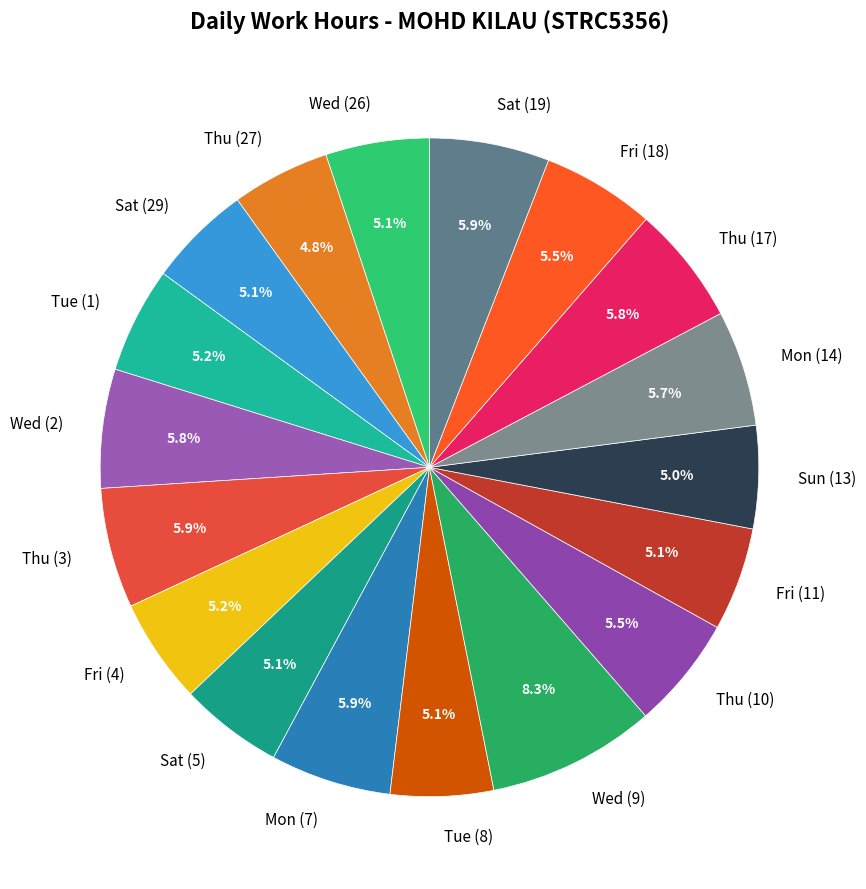

How many segments does this pie chart have?

18